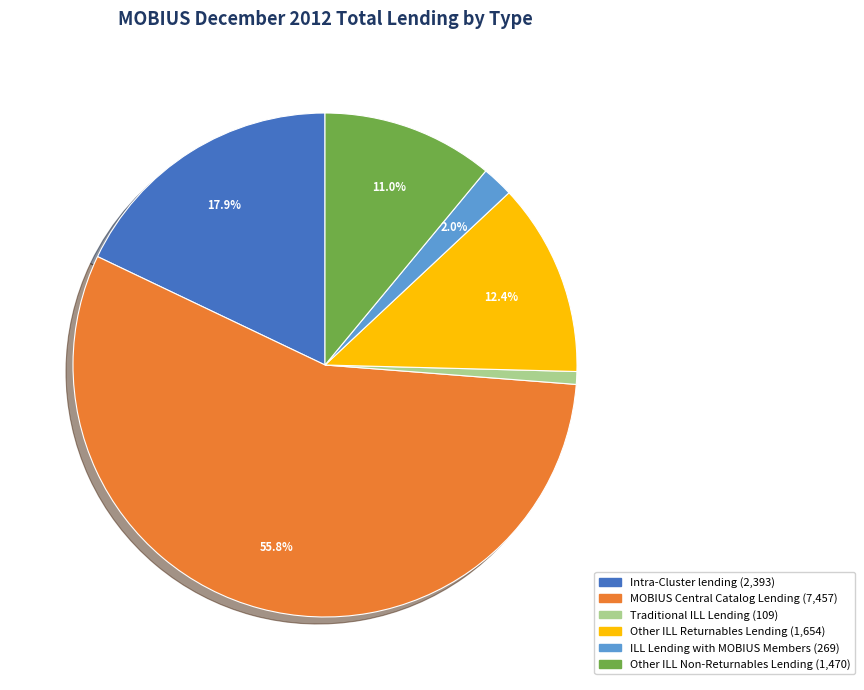

Rank the categories by value from highest to lowest.

MOBIUS Central Catalog Lending, Intra-Cluster lending, Other ILL Returnables Lending, Other ILL Non-Returnables Lending, ILL Lending with MOBIUS Members, Traditional ILL Lending